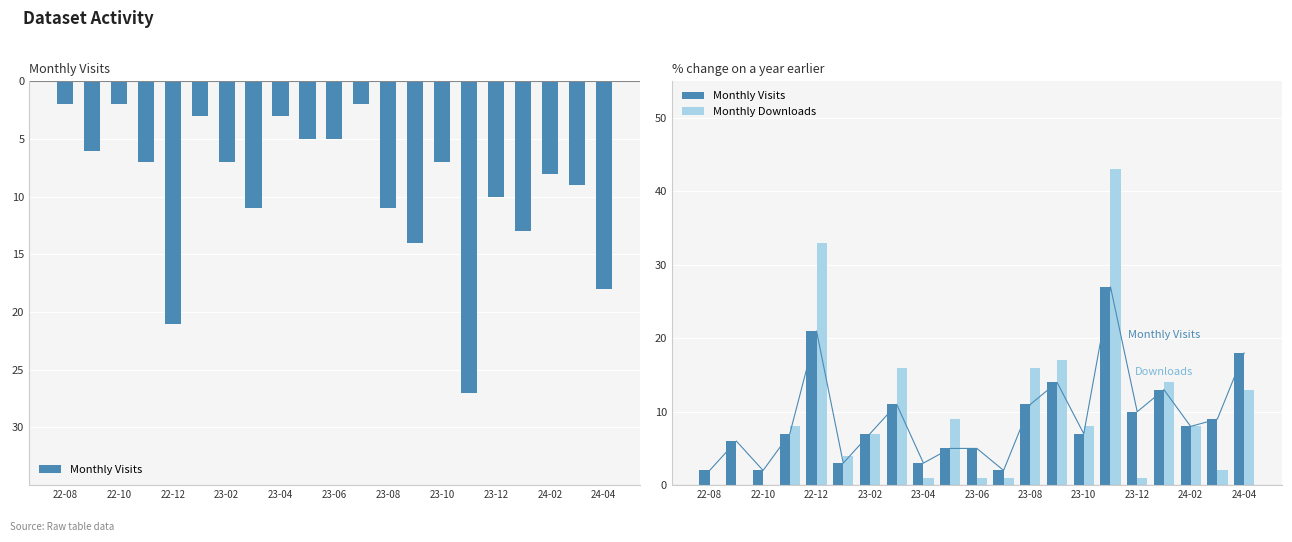

Which series has the widest spread of values?

Monthly Downloads